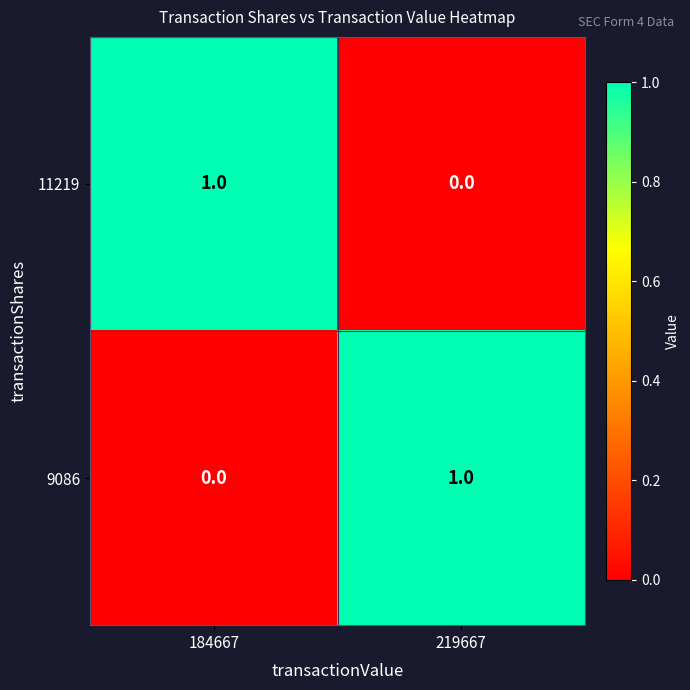

Reading right to left, transcribe all the data shown in this chart.

11219: 219667=0	184667=1
9086: 219667=1	184667=0